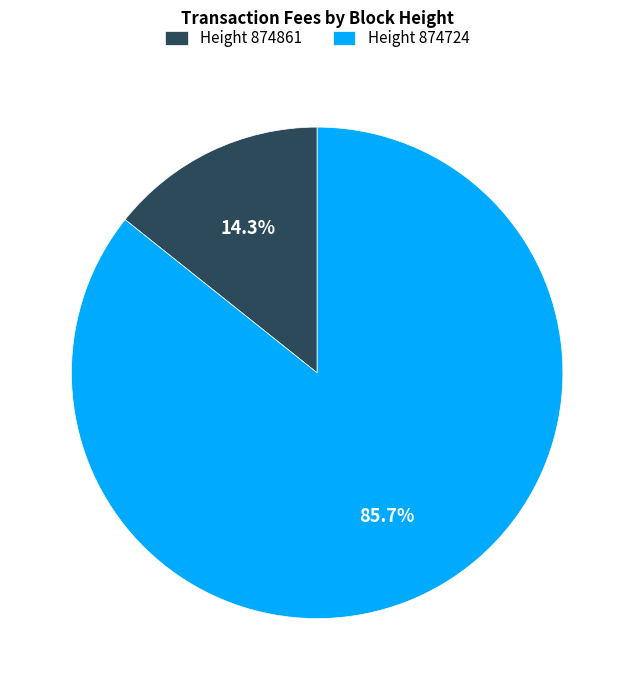

Rank the categories by value from lowest to highest.

Height 874861, Height 874724